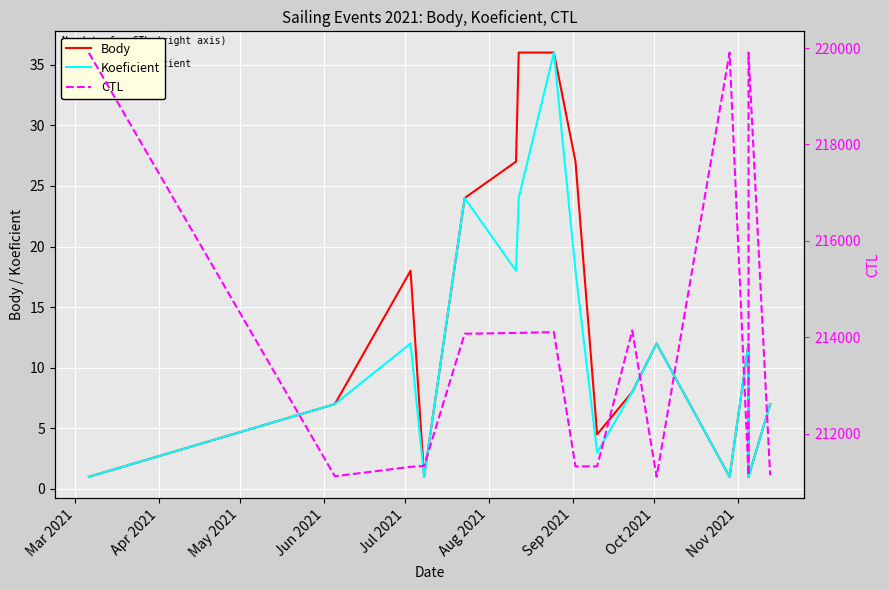

In CTL, how many points are higher than both neighbors (excluding endpoints)?

4